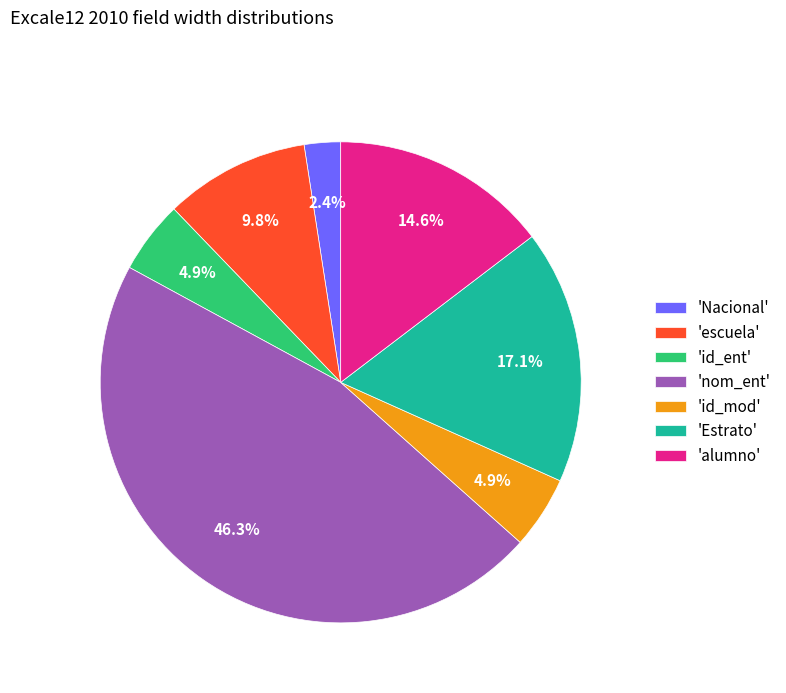

Which category has the smallest portion of the pie?

'Nacional'